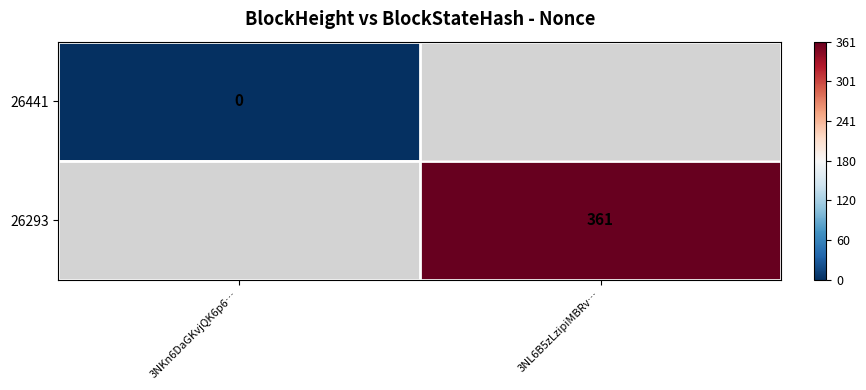

Which has a higher value, 3NKn6DaGKvjQK6p6… or 3NL6B5zLzipiMBRv…?

3NL6B5zLzipiMBRv…